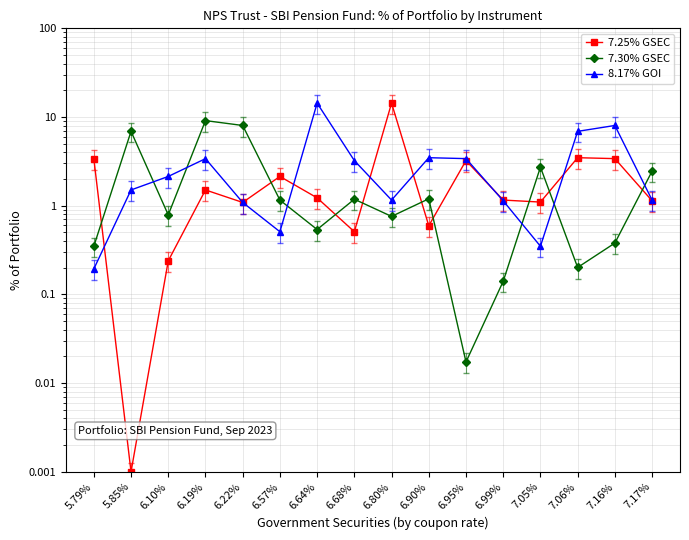

In 7.30% GSEC, how many points are higher than both neighbors (excluding endpoints)?

5